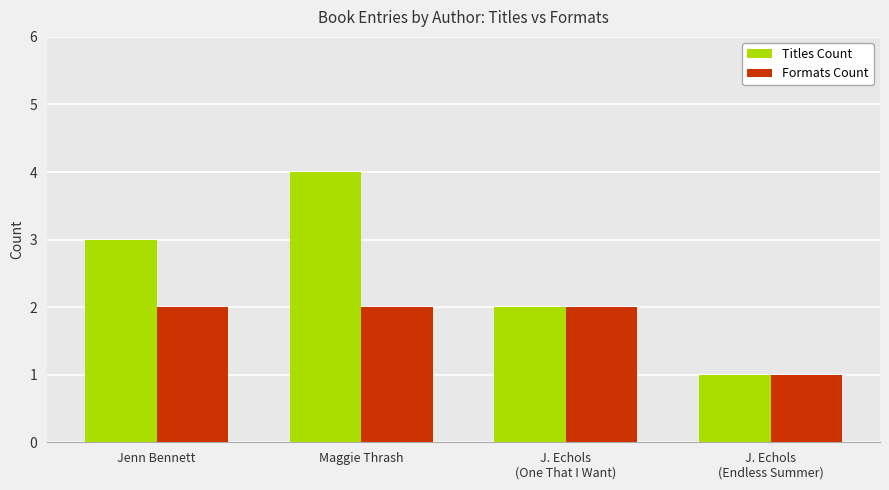

What is the label of the 2nd bar from the left?

Maggie Thrash